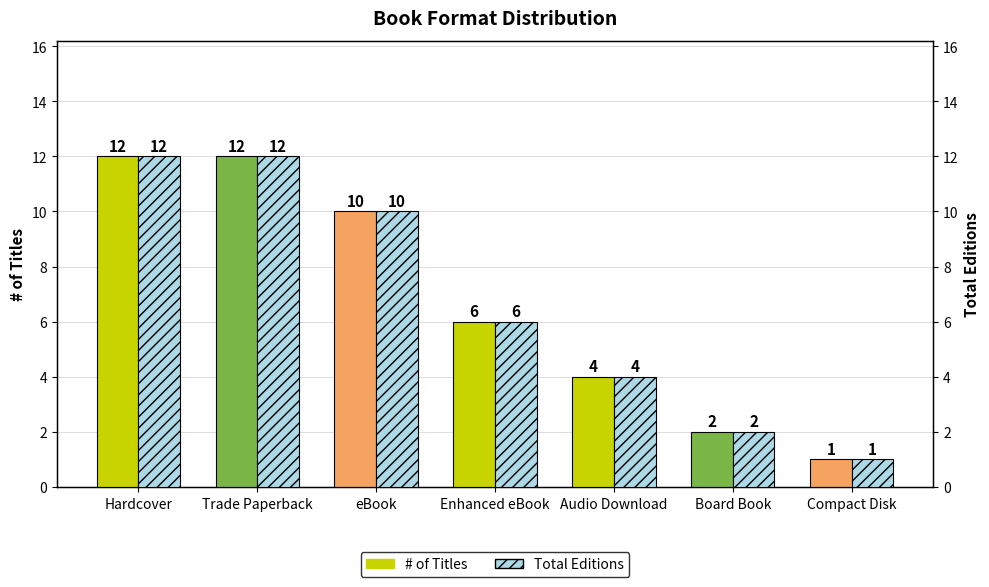

Which series has the largest range (max minus min)?

# of Titles